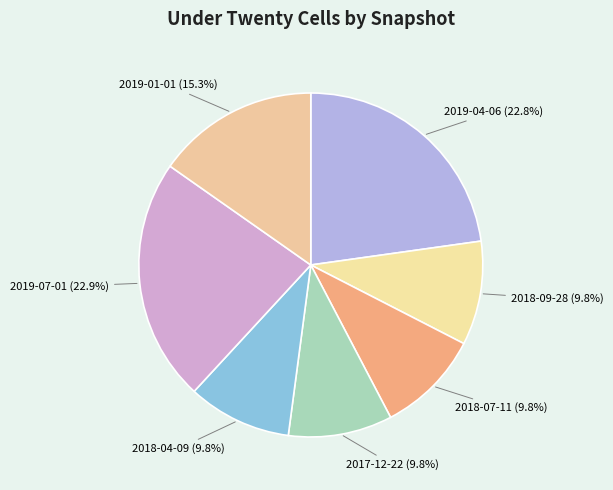

Which category has the biggest portion of the pie?

2019-07-01